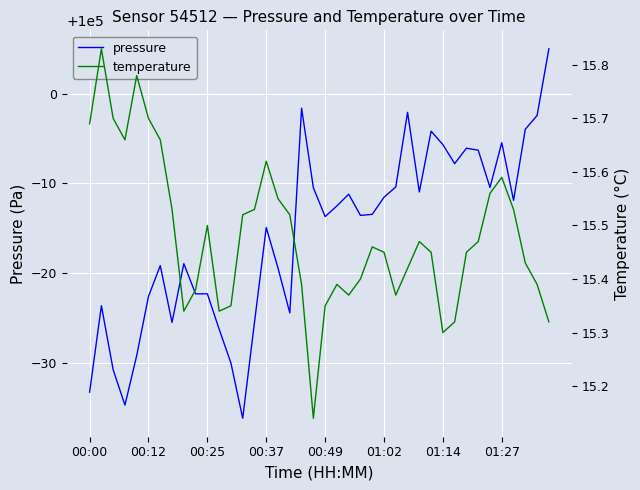

What is the lowest value of the pressure series?

99963.8